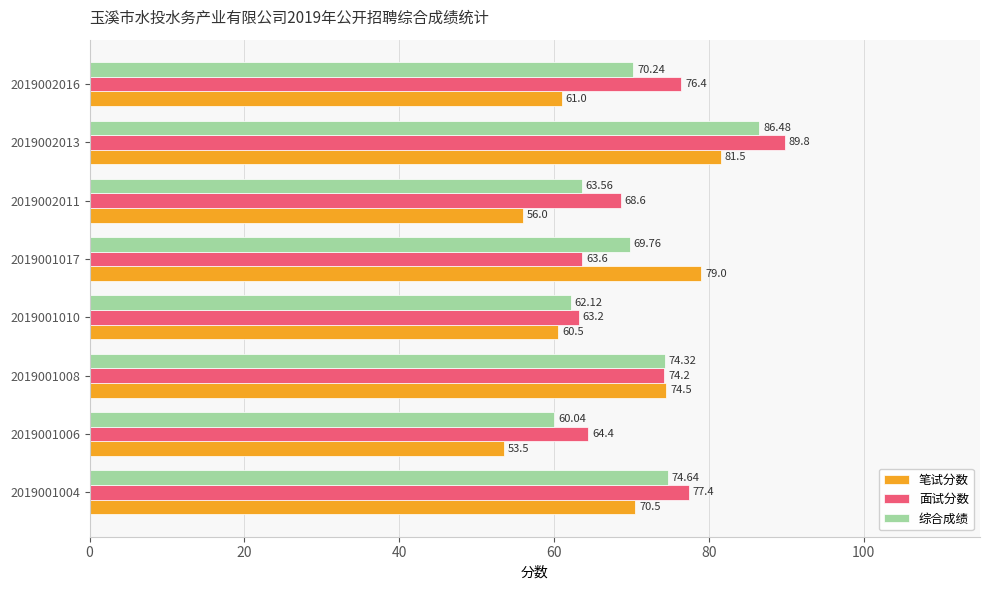

What is the difference between the highest and lowest values at 2019001008?

0.3